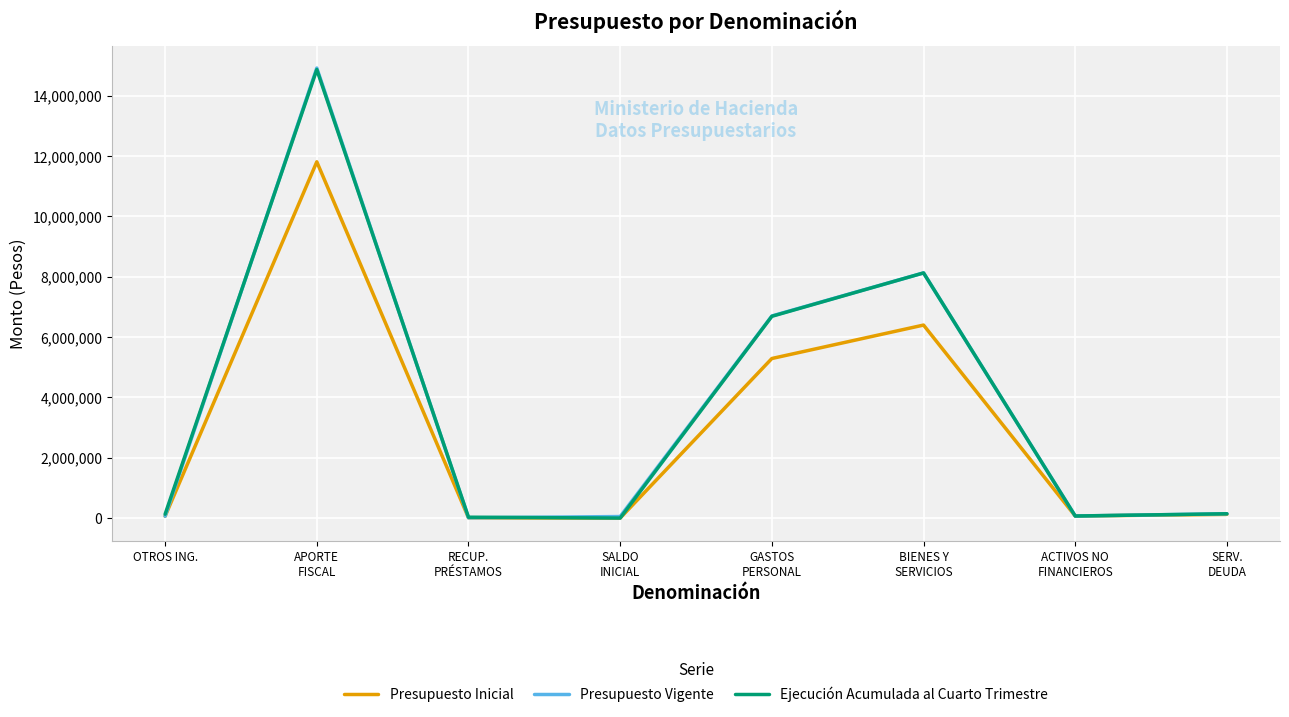

What is the maximum value for Presupuesto Vigente?

14921008